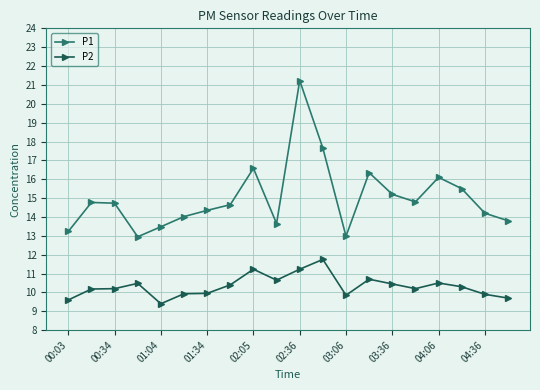

What is the maximum value for P1?

21.2